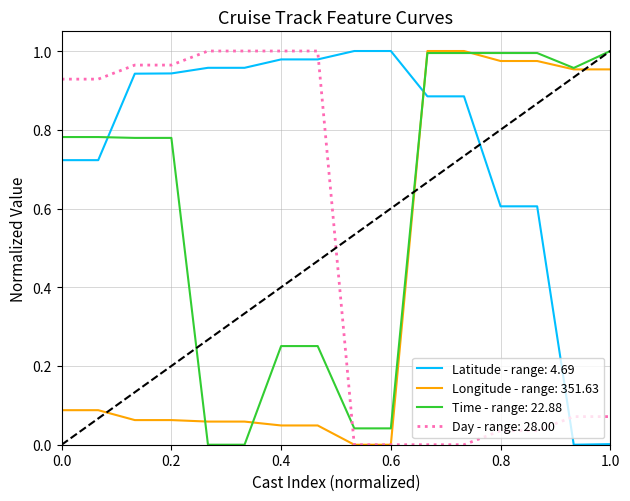

After their last crossing, which series has the higher values: Time - range: 22.88 or Latitude - range: 4.69?

Time - range: 22.88